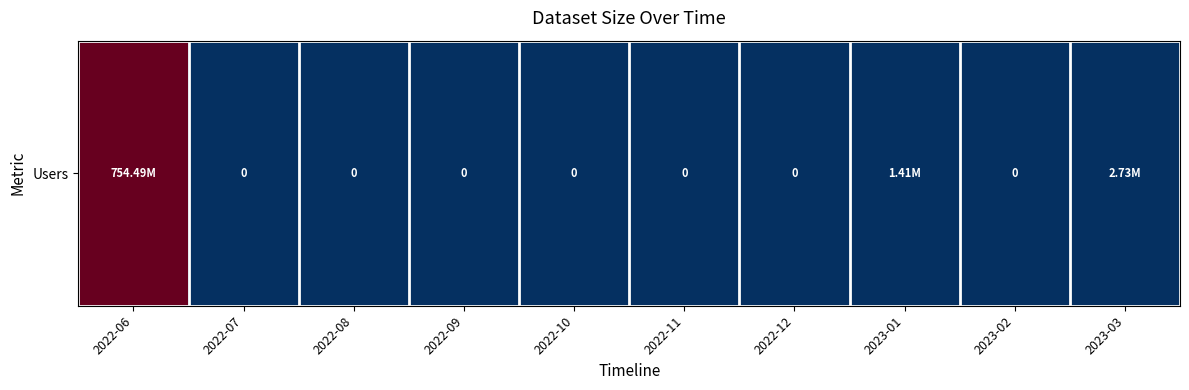

The value at 2022-06 is 754486144. True or false?

True